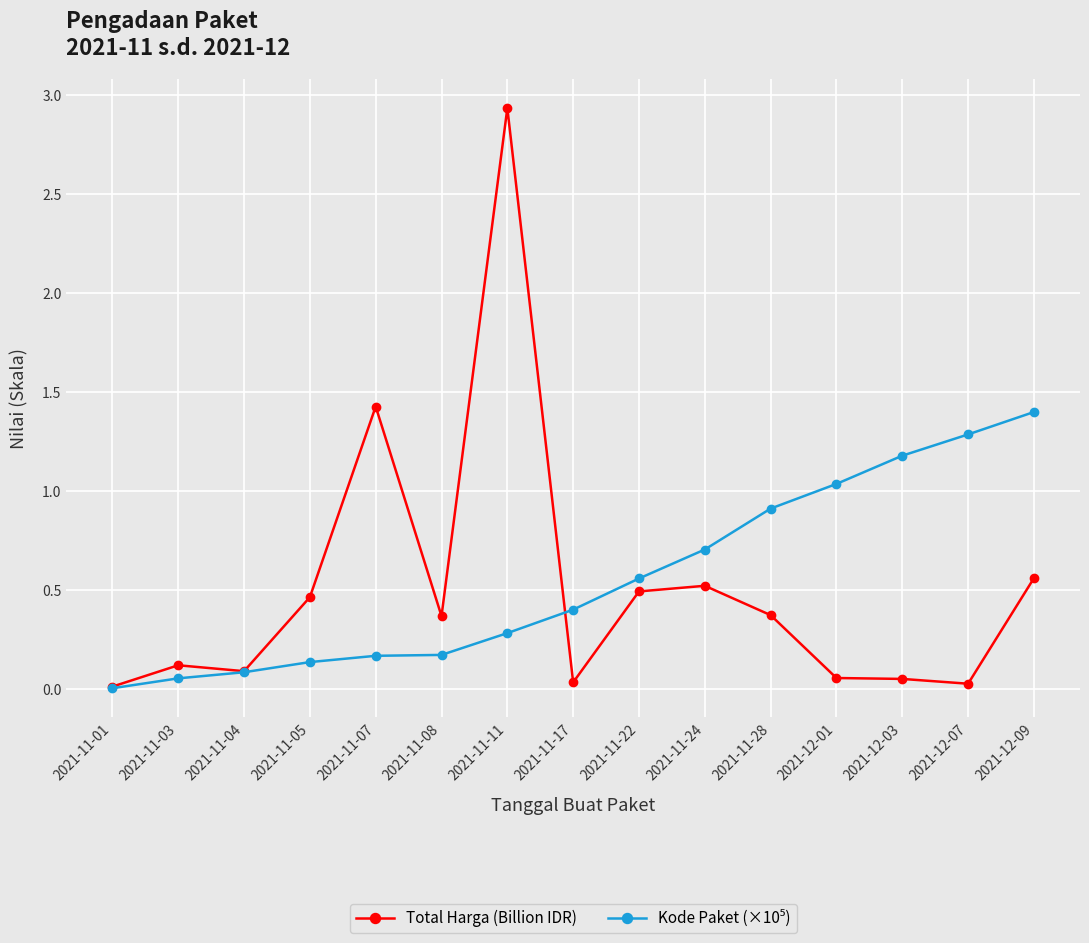

What is the spread (max minus min) of values at 2021-11-17?

0.4